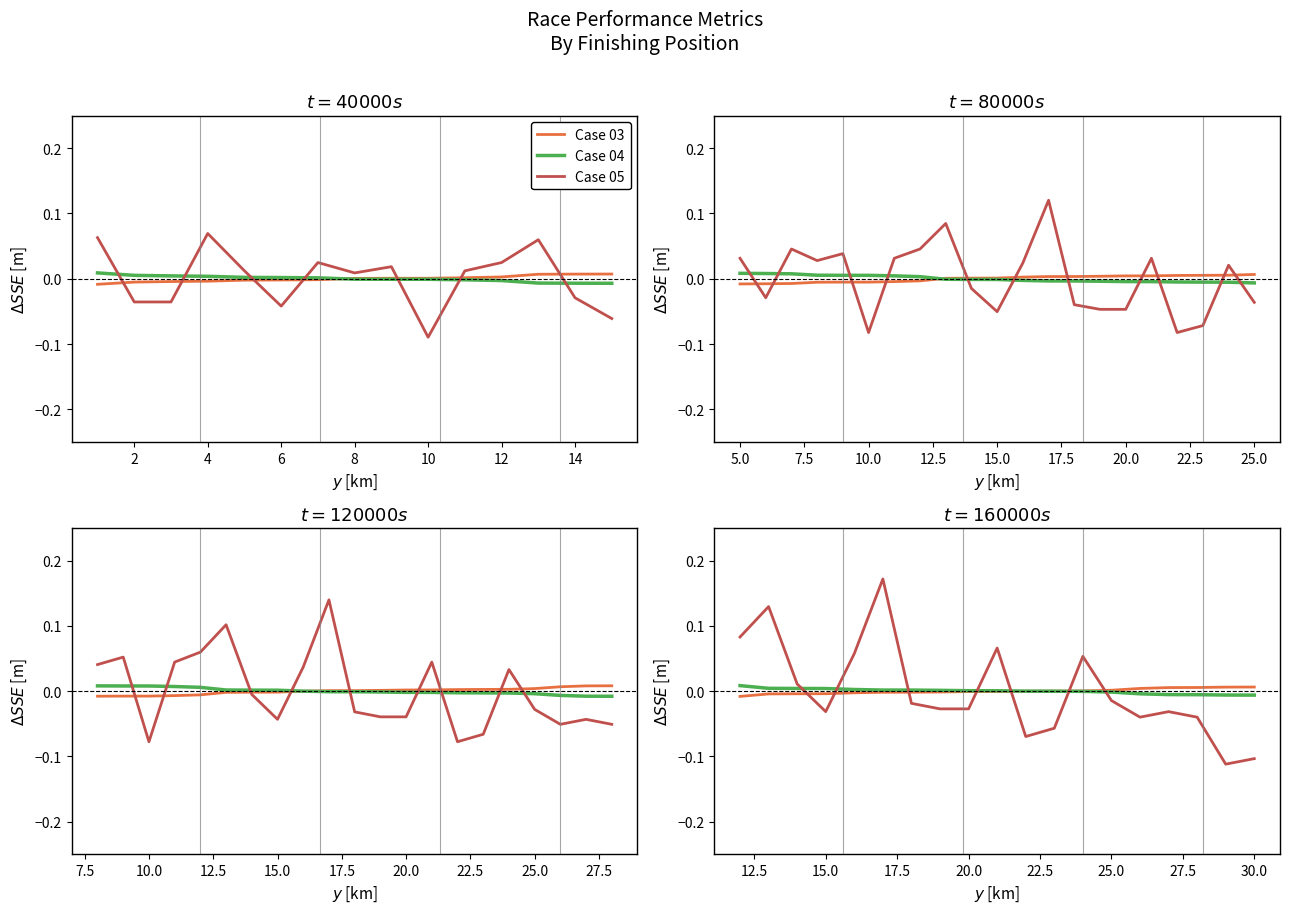

How many data points does each series have?

15